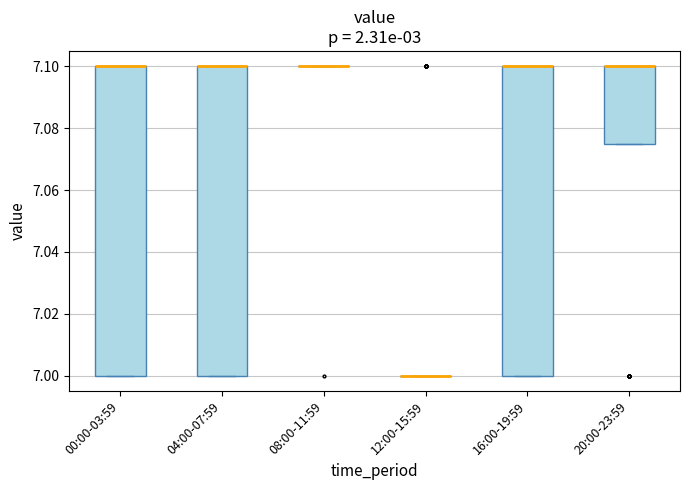

Reading left to right, read every box against the y-axis: the position of its median line, the range the box covers, and the ends of its whiskers. The values are not printed on the chart, so give them approximately, as read against the axis.

00:00-03:59: median 7.100 (drawn on the box's upper edge), box 7.000 to 7.100, whiskers 7.000 to 7.100
04:00-07:59: median 7.100 (drawn on the box's upper edge), box 7.000 to 7.100, whiskers 7.000 to 7.100
08:00-11:59: box collapsed to a line at 7.100, whiskers 7.100 to 7.100
12:00-15:59: box collapsed to a line at 7.000, whiskers 7.000 to 7.000
16:00-19:59: median 7.100 (drawn on the box's upper edge), box 7.000 to 7.100, whiskers 7.000 to 7.100
20:00-23:59: median 7.100 (drawn on the box's upper edge), box 7.076 to 7.100, whiskers 7.076 to 7.100